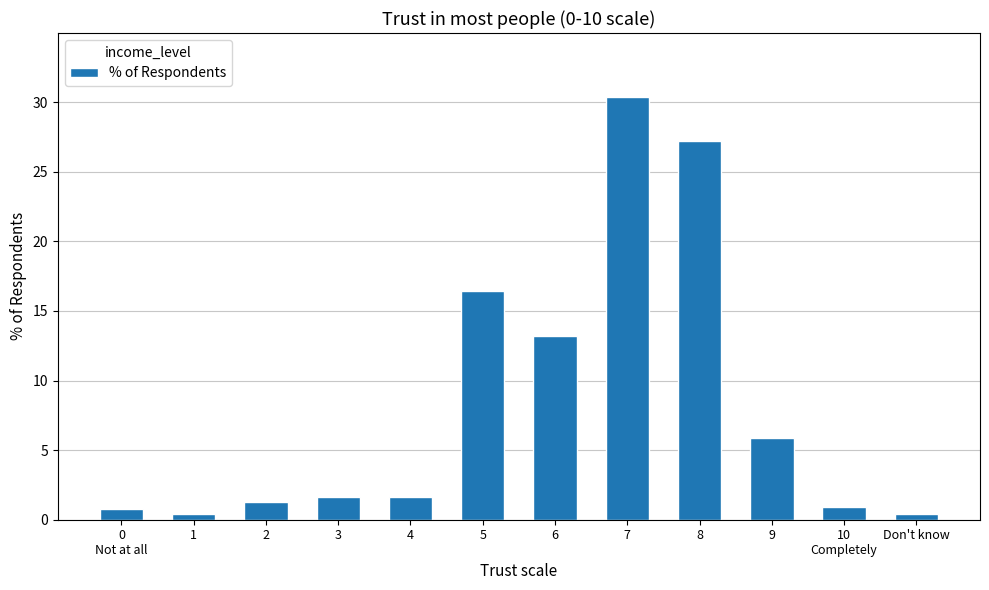

What is the label of the 3rd bar from the right?

9